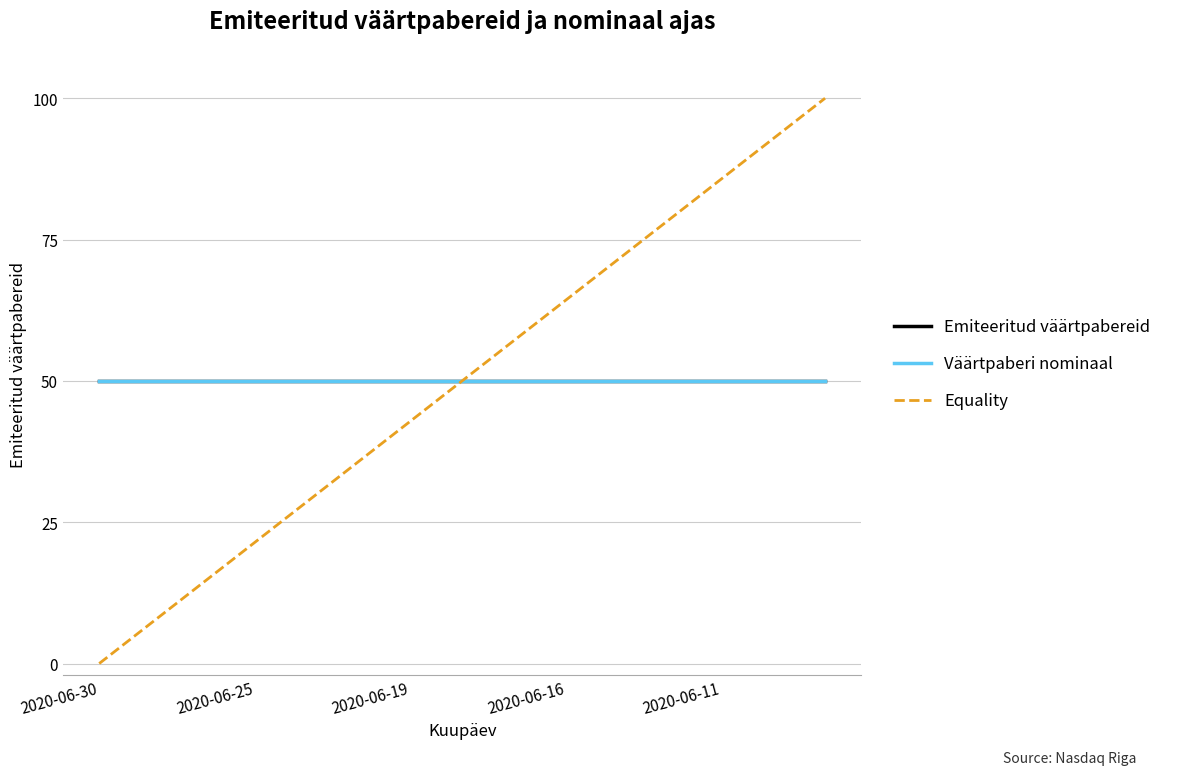

Does the chart display data point markers on the line(s)?

No